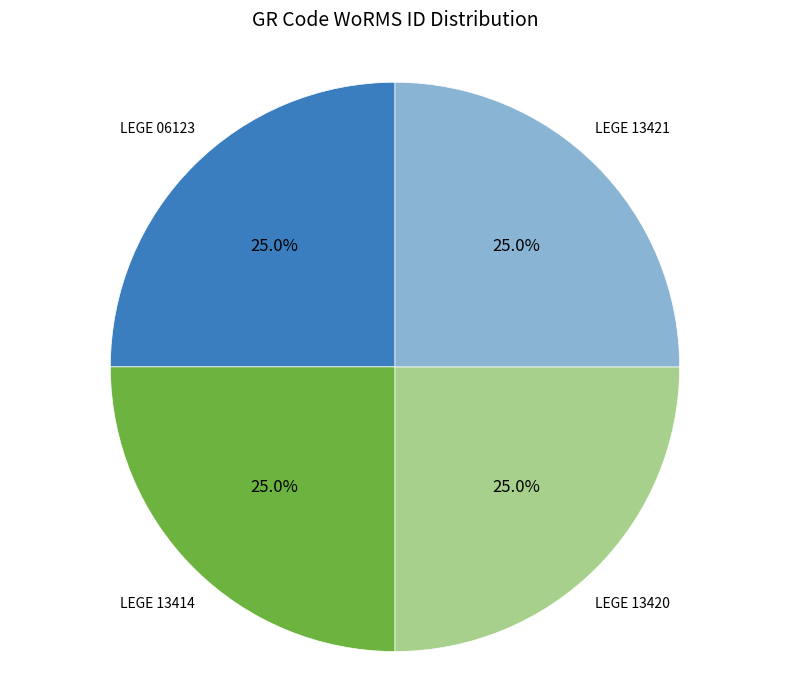

What percentage is the LEGE 06123 slice, to the nearest percent?

25%